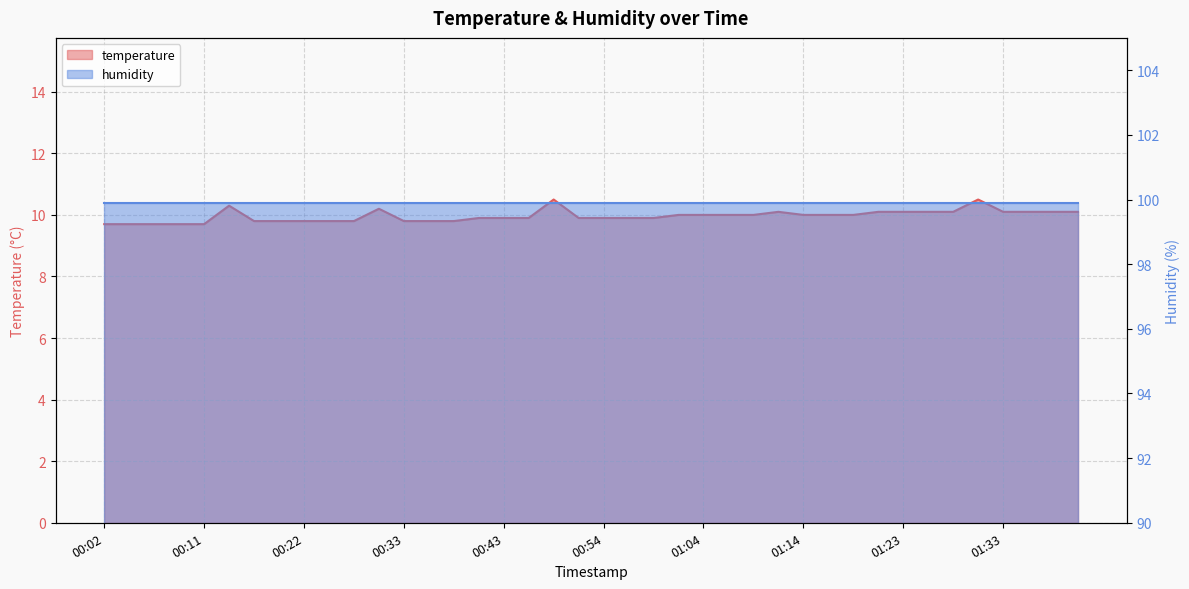

List the labels in order of value, largest first.

00:49, 01:31, 00:14, 00:30, 01:11, 01:21, 01:23, 01:26, 01:28, 01:33, 01:36, 01:38, 01:41, 01:01, 01:04, 01:06, 01:08, 01:14, 01:16, 01:18, 00:41, 00:43, 00:46, 00:51, 00:54, 00:56, 00:59, 00:17, 00:19, 00:22, 00:25, 00:27, 00:33, 00:36, 00:38, 00:02, 00:04, 00:07, 00:09, 00:11